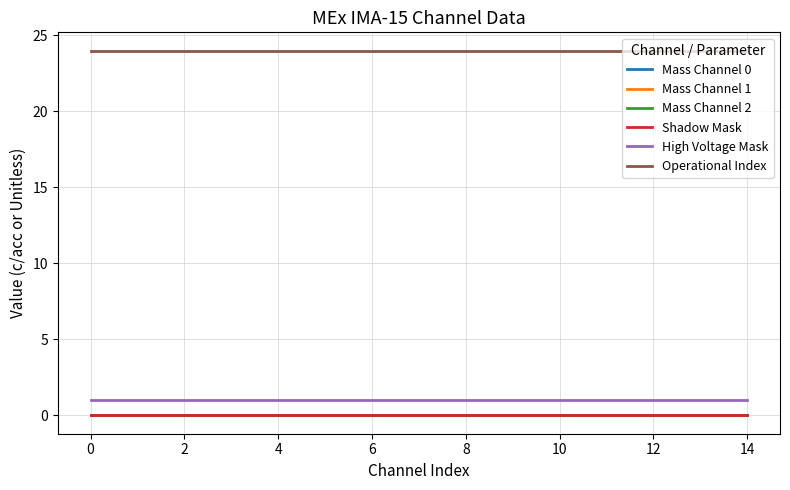

Which series has the largest total across all categories?

Operational Index